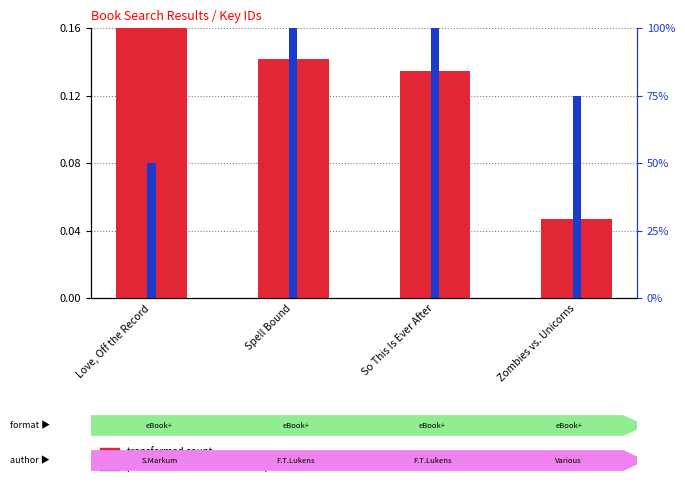

What is the highest value of the percentile rank within the sample series?

100.0